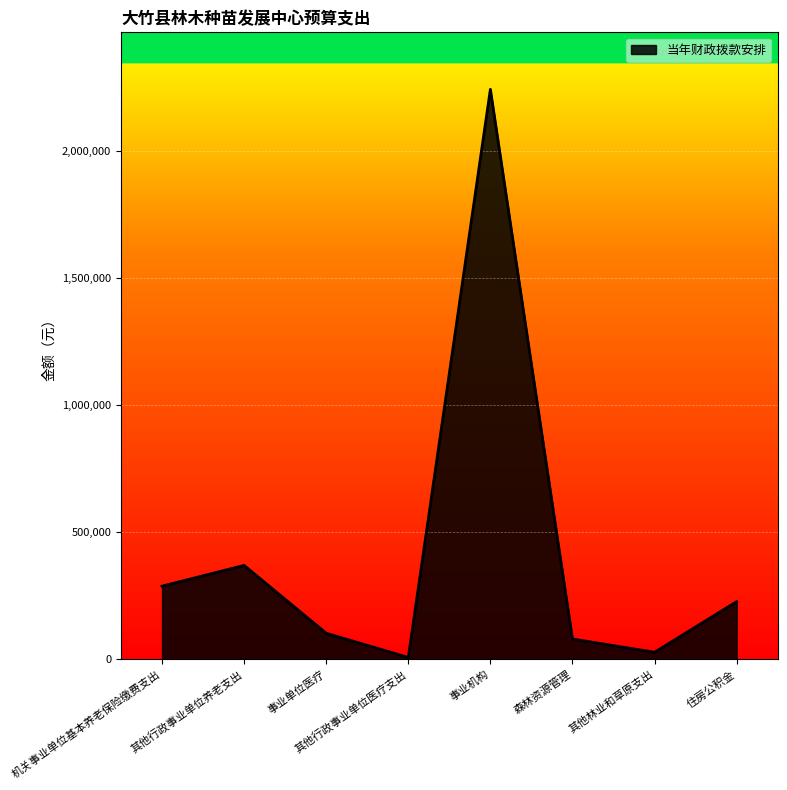

True or false: the data shows 80000 at 森林资源管理.

True